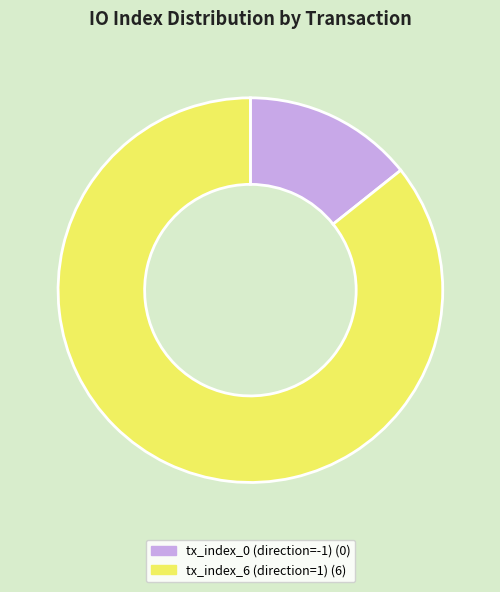

Which slice is the smallest?

tx_index_0 (direction=-1)